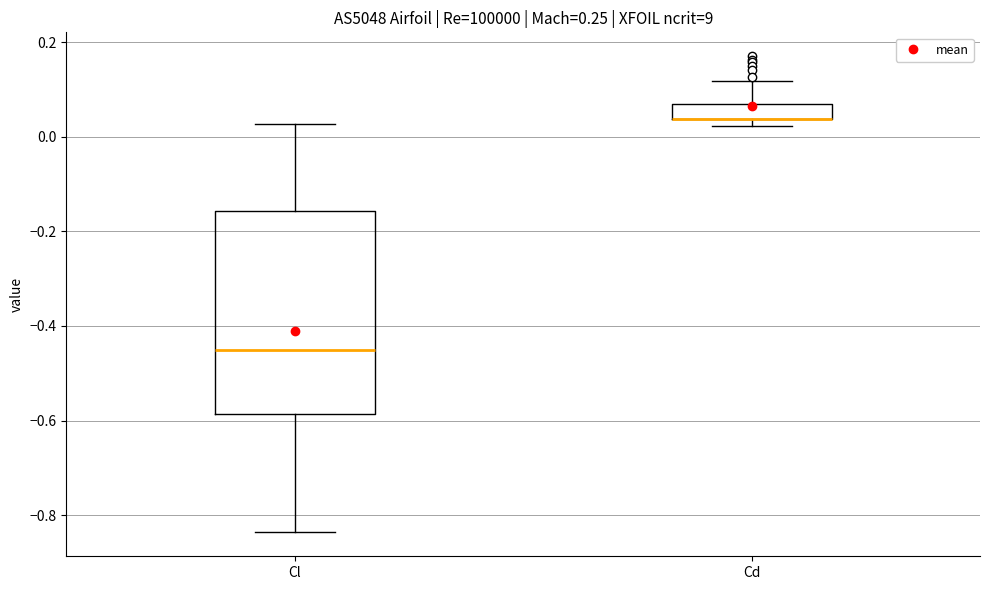

Which box is the tallest, from its lower edge to its upper edge?

Cl